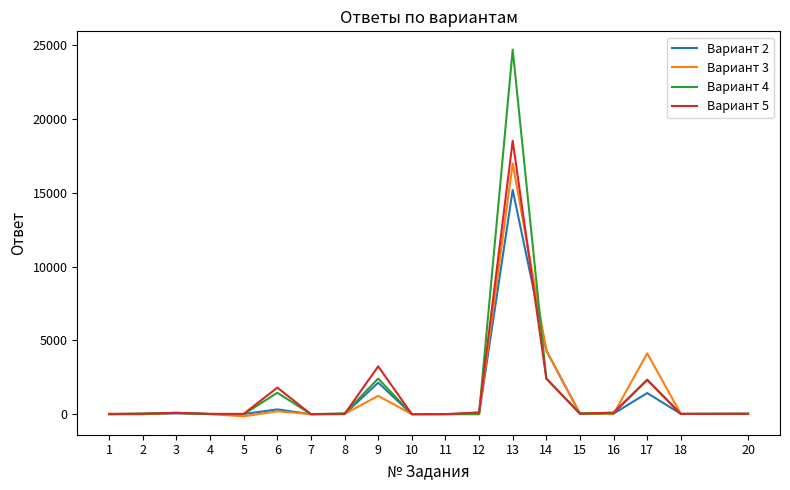

What is the sum of the Вариант 5 values at 20 and 2?

49.0